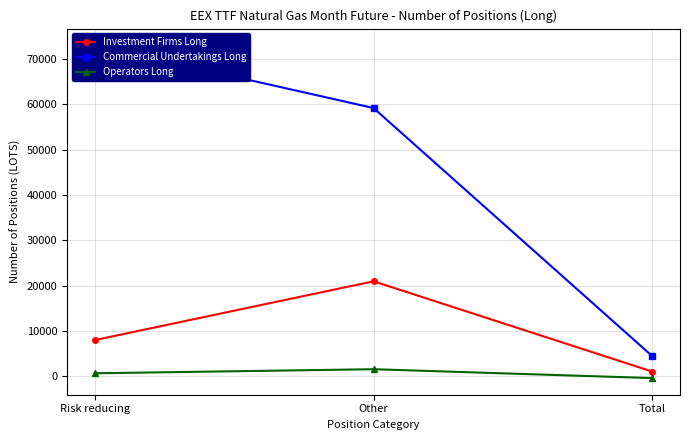

Between Risk reducing and Total, which series saw the biggest shift?

Commercial Undertakings Long